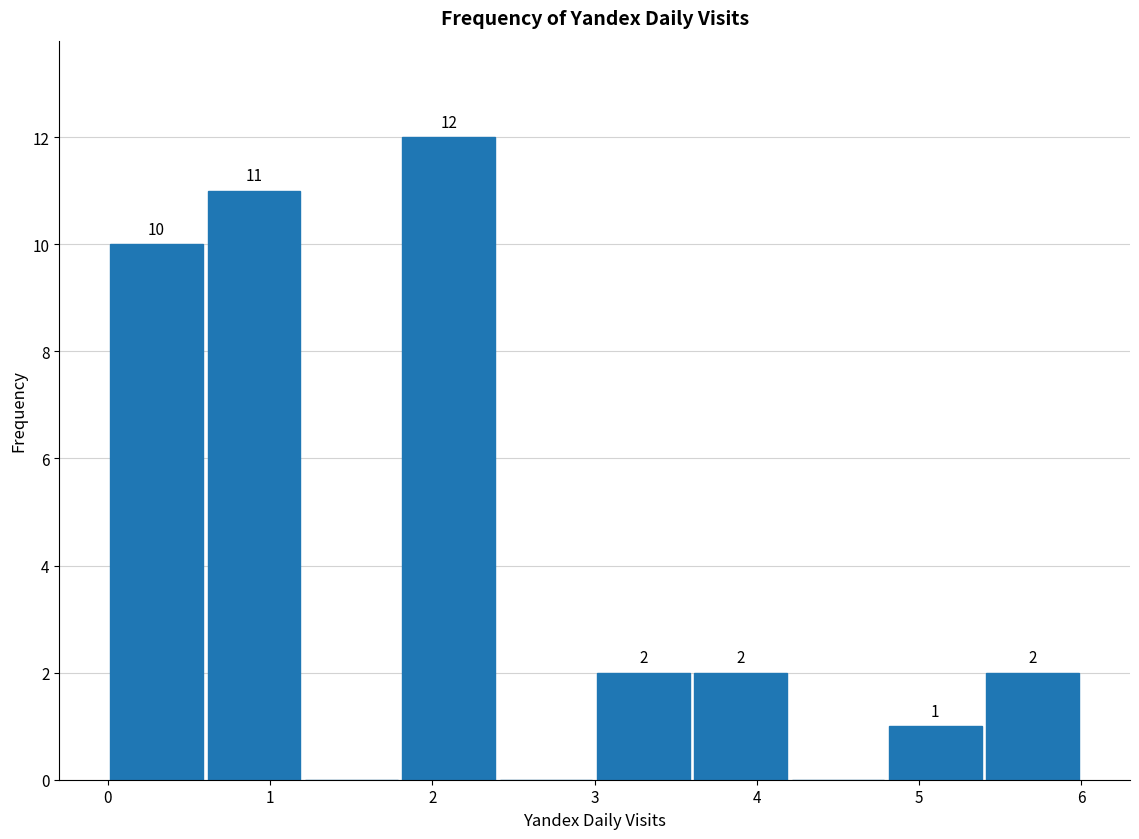

Over which range of the x-axis is the bar tallest?

1.8 to 2.4